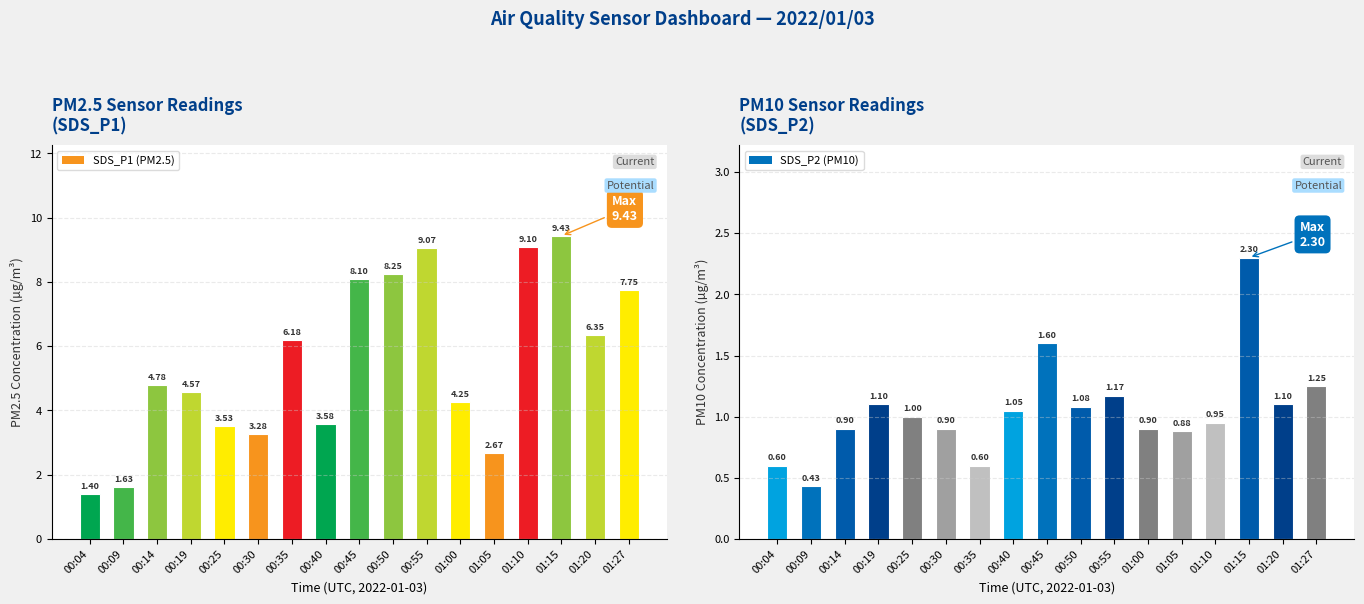

True or false: SDS_P1 (PM2.5) has a value of 3.3 at 00:30.

True